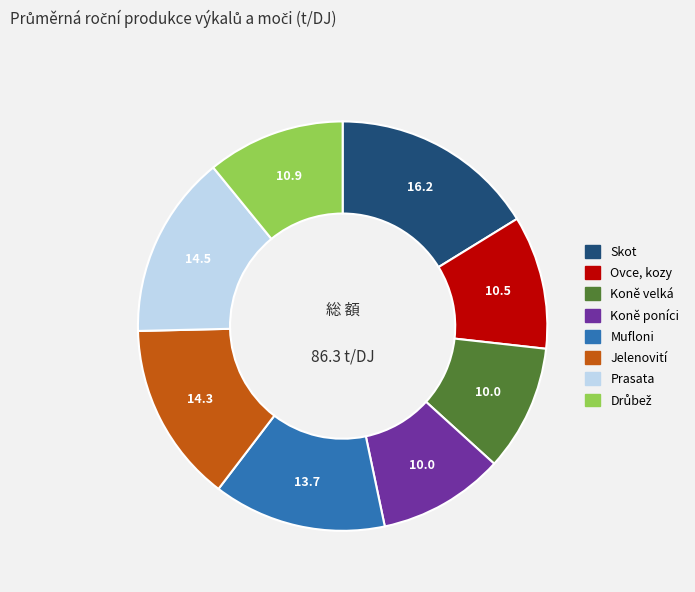

Is it true that Ovce, kozy is 1% of the pie?

False